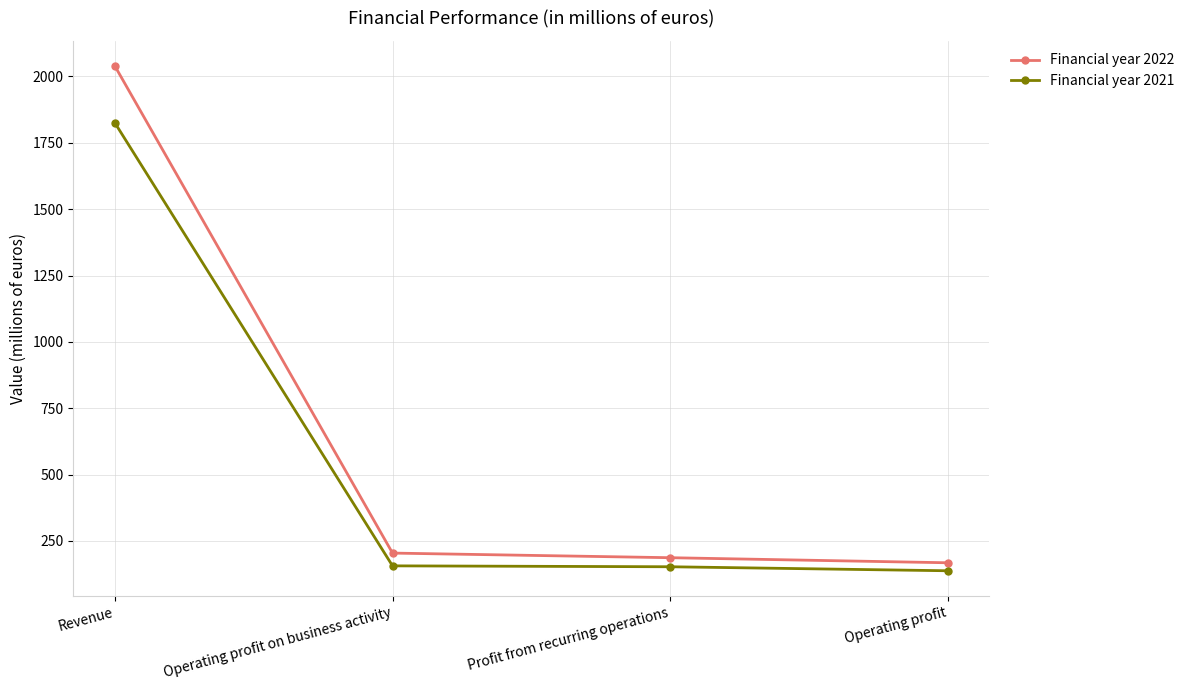

How many values in the Financial year 2021 series are below 156?

2